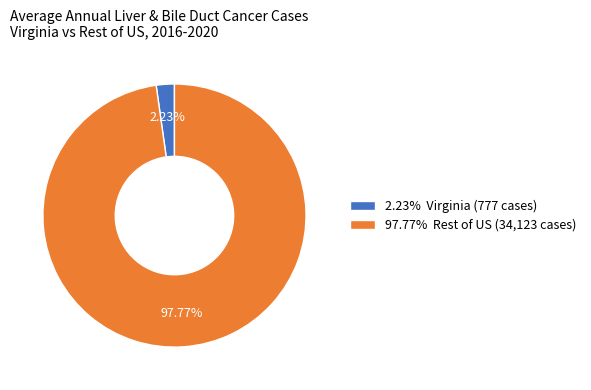

To the nearest percent, what is the average slice percentage?

50%